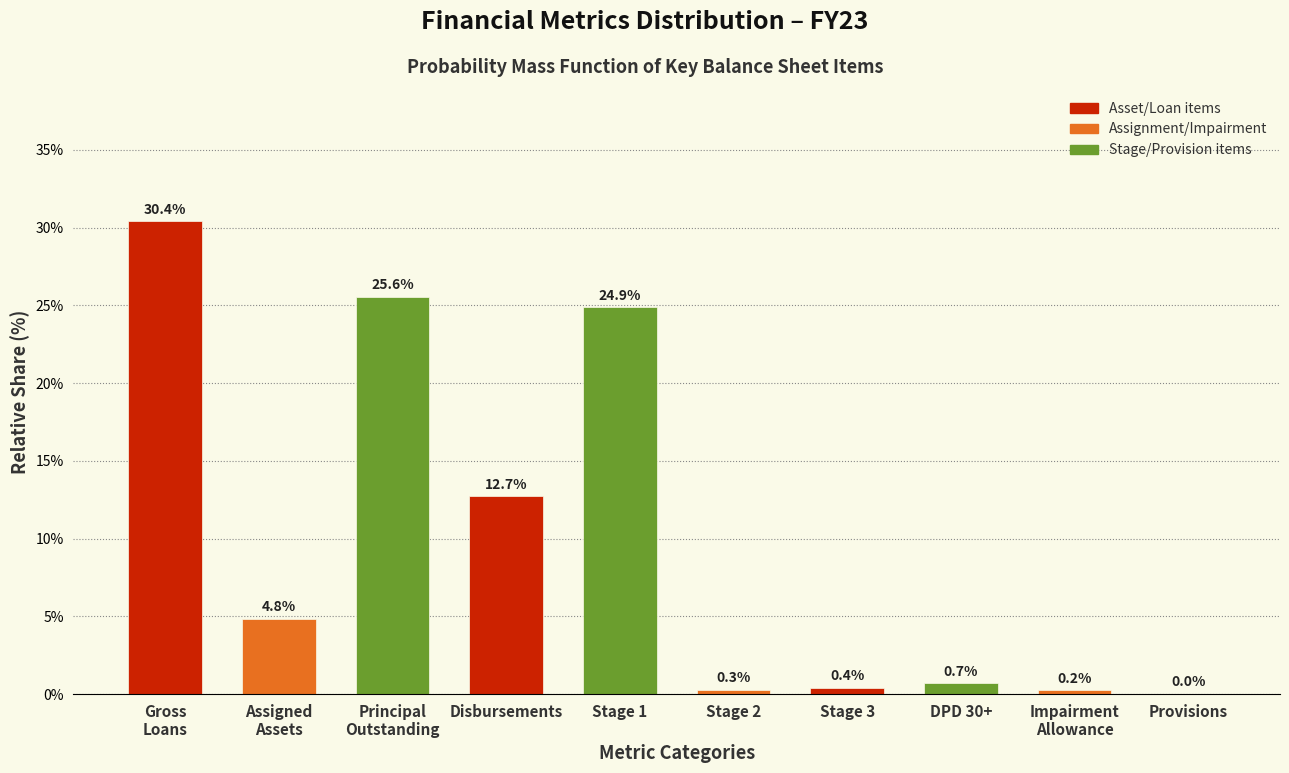

At which label is the value closest to 15?

Disbursements